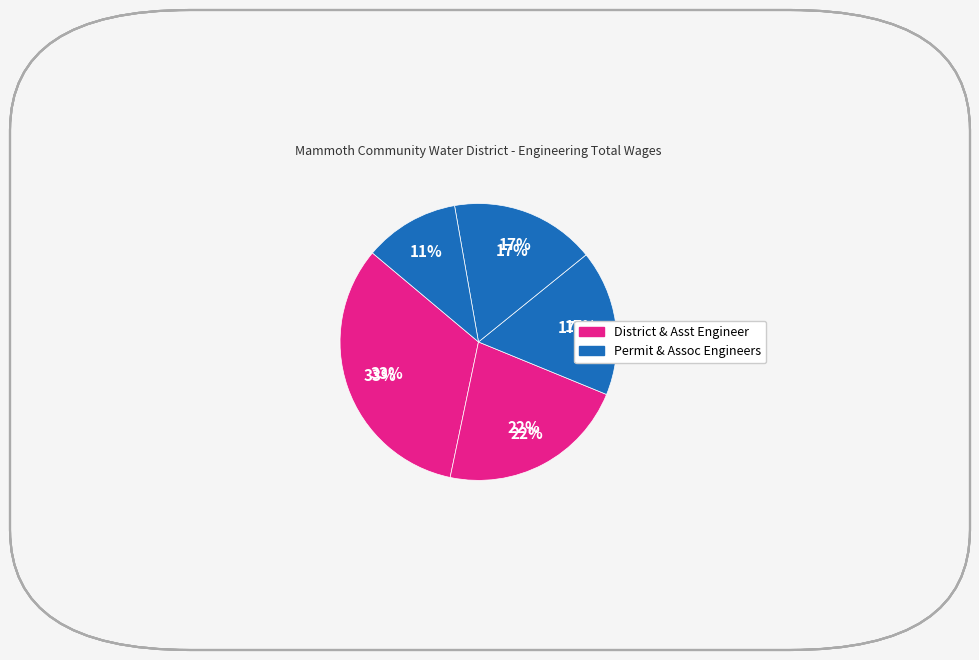

Is it true that Associate Engineer is 17% of the pie?

True